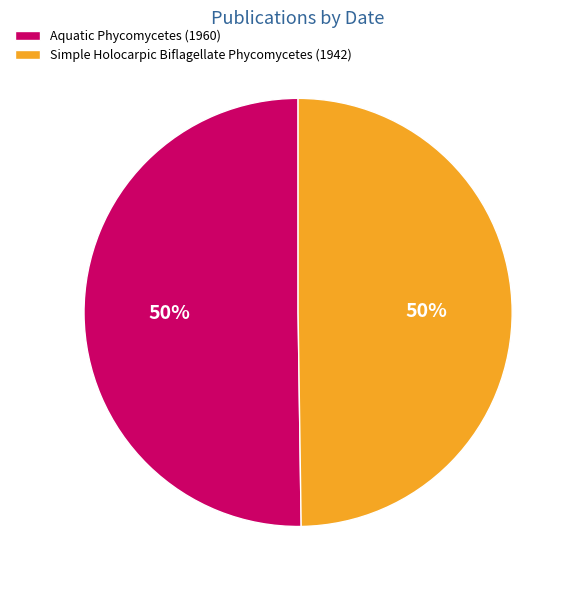

To the nearest percent, what is the combined percentage of Aquatic Phycomycetes (1960) and Simple Holocarpic Biflagellate Phycomycetes (1942)?

100%